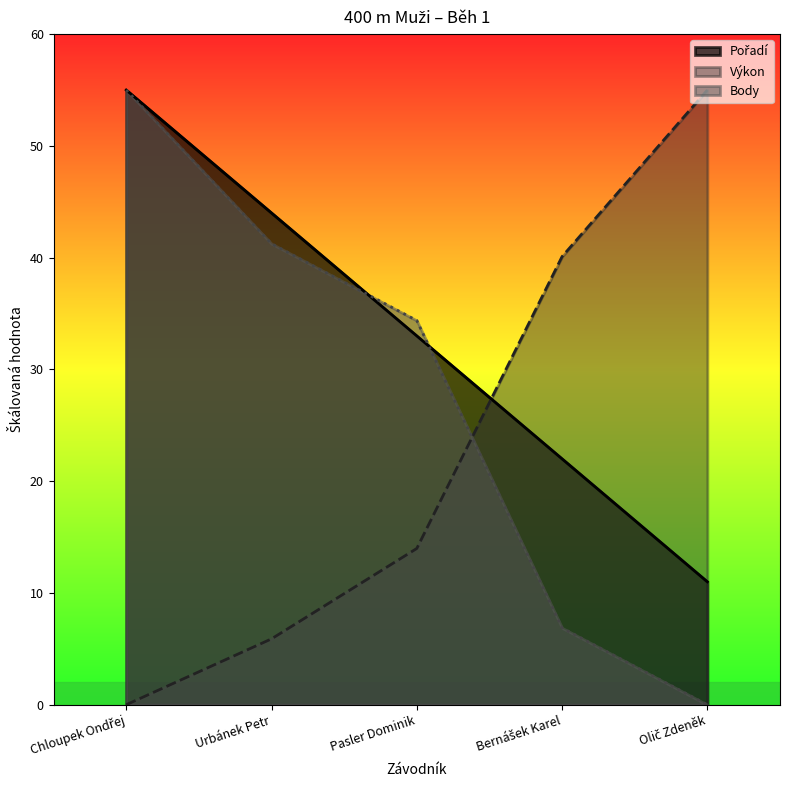

Which series changed the most between Chloupek Ondřej and Bernášek Karel?

Body